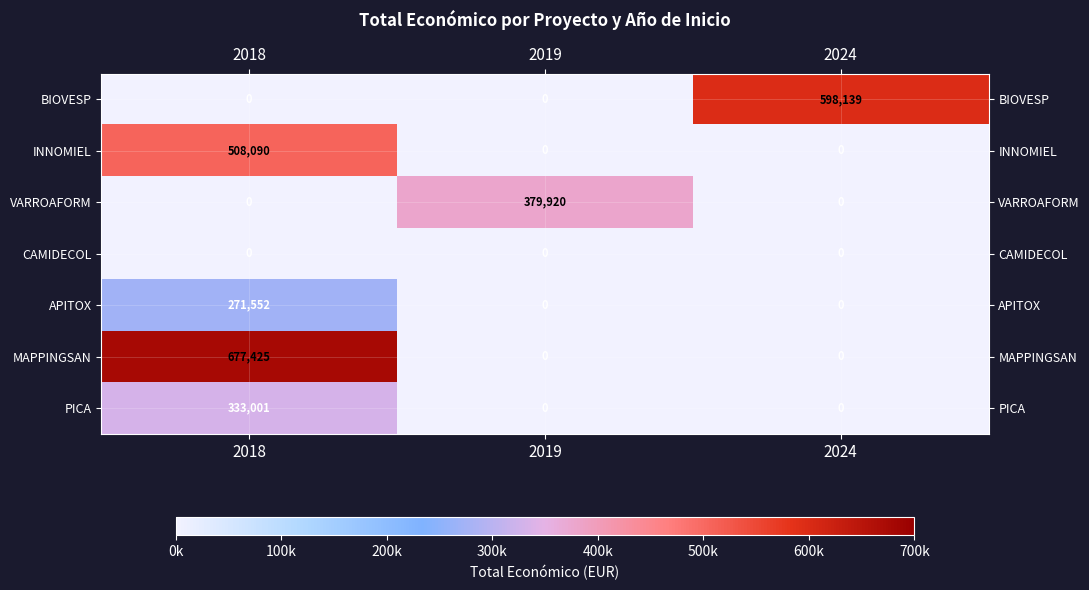

How many PICA values are between 0 and 333001?

3